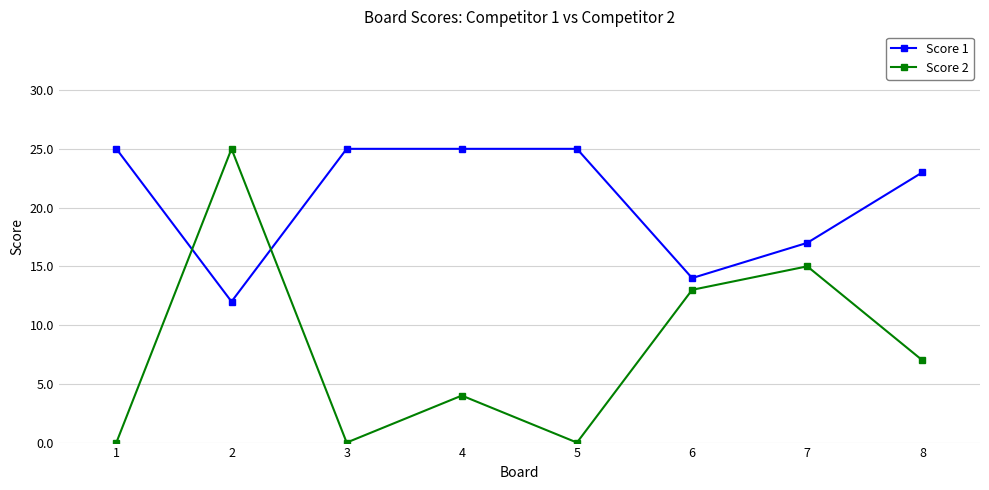

At which label is Score 1 closest to 18?

7